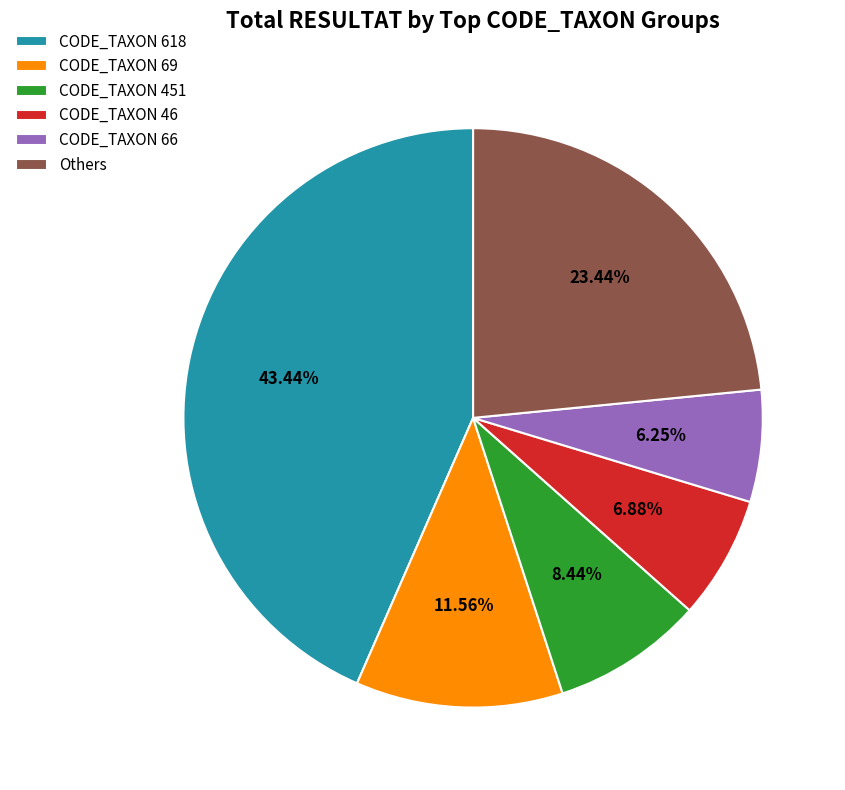

Is the sum of CODE_TAXON 46 and CODE_TAXON 66 greater than half?

No